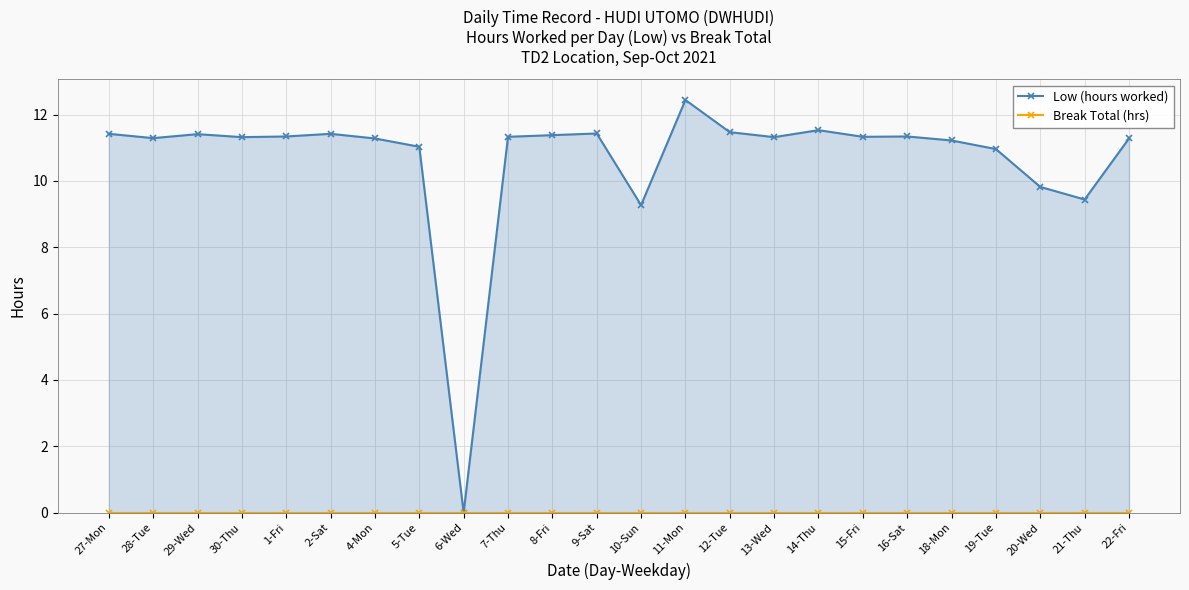

What is the difference between the maximum and minimum values in the Low (hours worked) series?

12.4